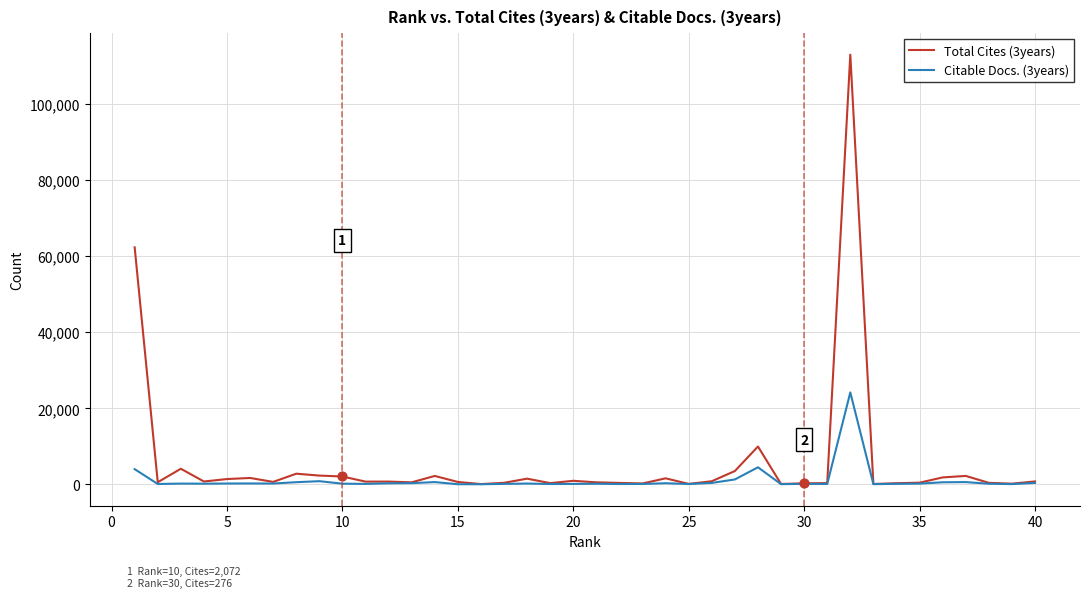

Which series has the widest spread of values?

Total Cites (3years)